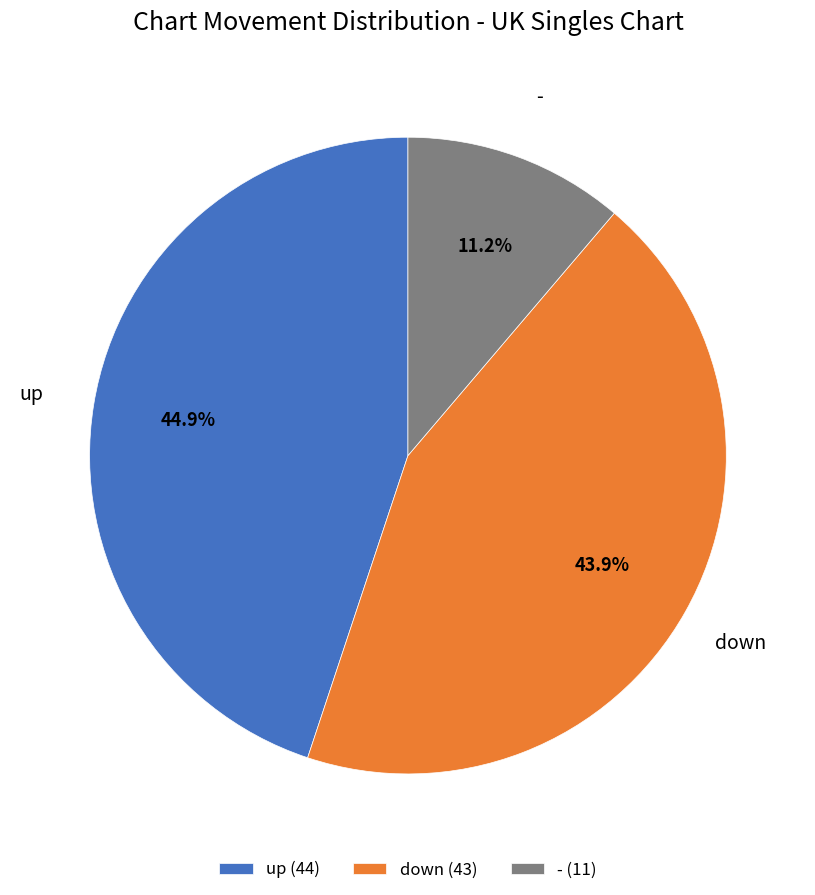

Is it true that down is 44% of the pie?

True